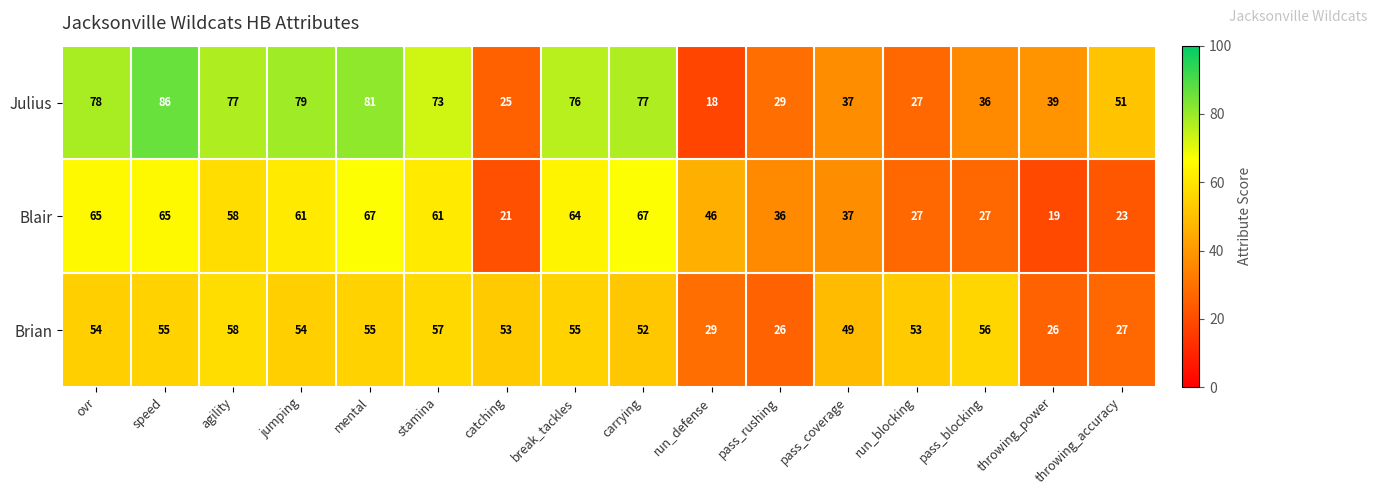

Rank the series by their maximum value, from lowest to highest.

Brian, Blair, Julius